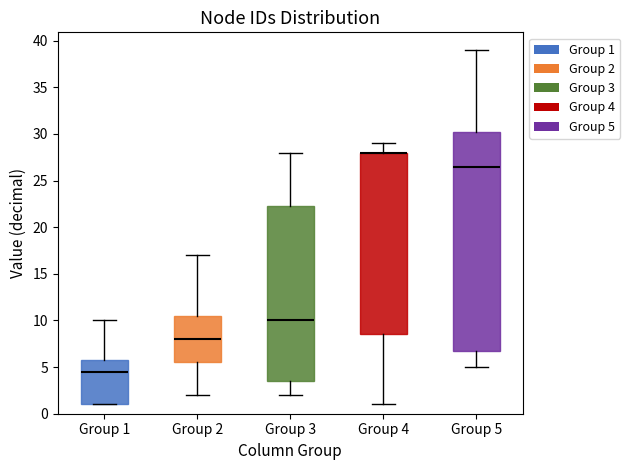

Where is the lower edge of the box for Group 2 on the y-axis? The values are not printed on the chart, so give them approximately, as read against the axis.

5.5